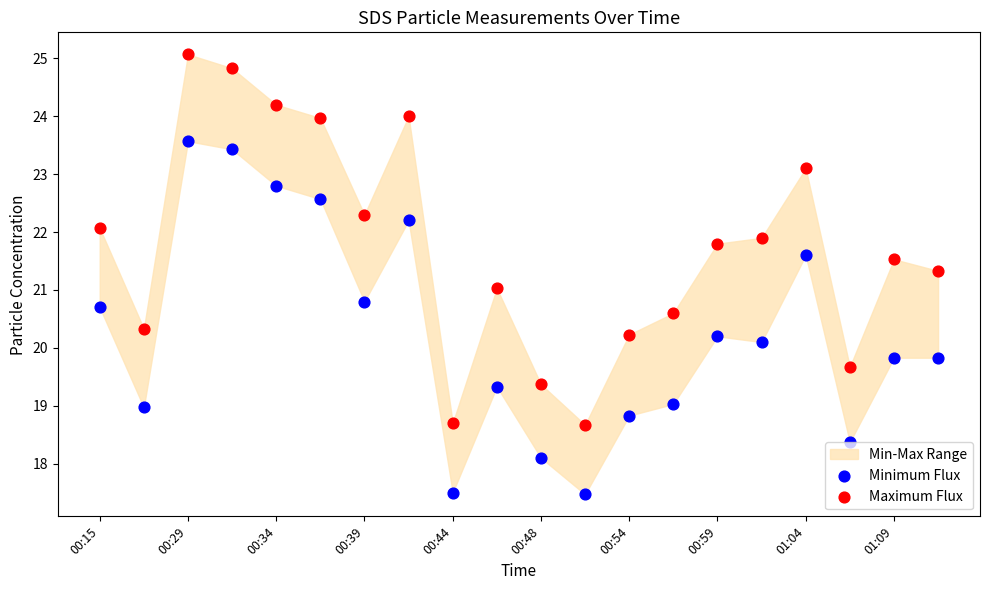

Across all data points, what is the range of Y values (max minus min)?

7.6